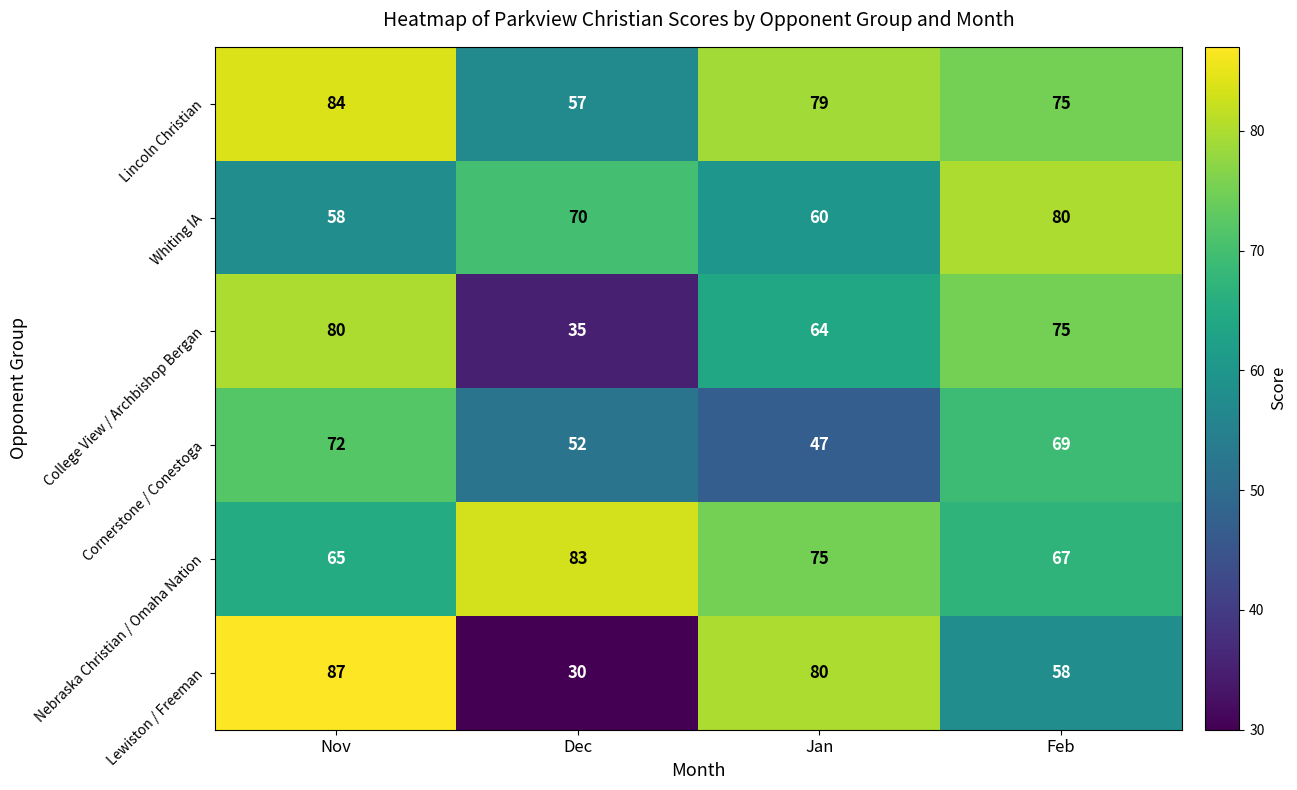

What is the maximum value shown in the chart?

87